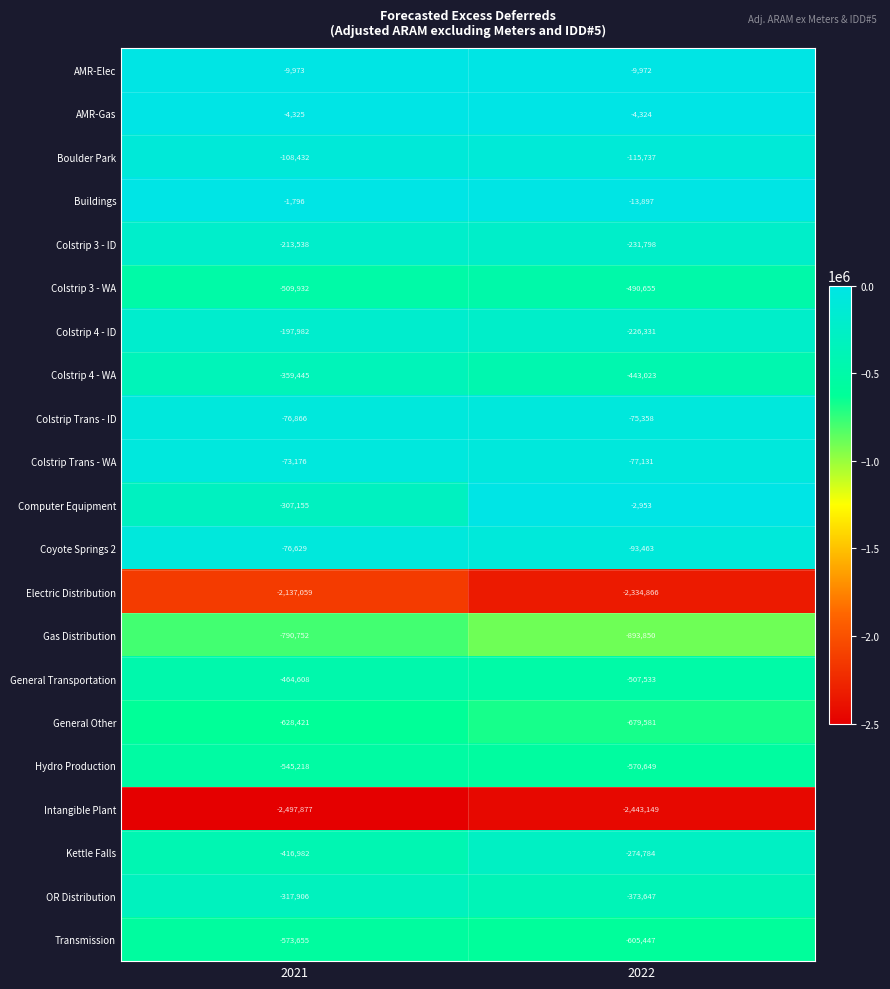

Read the OR Distribution value at 2022, to the nearest 100.

-373600